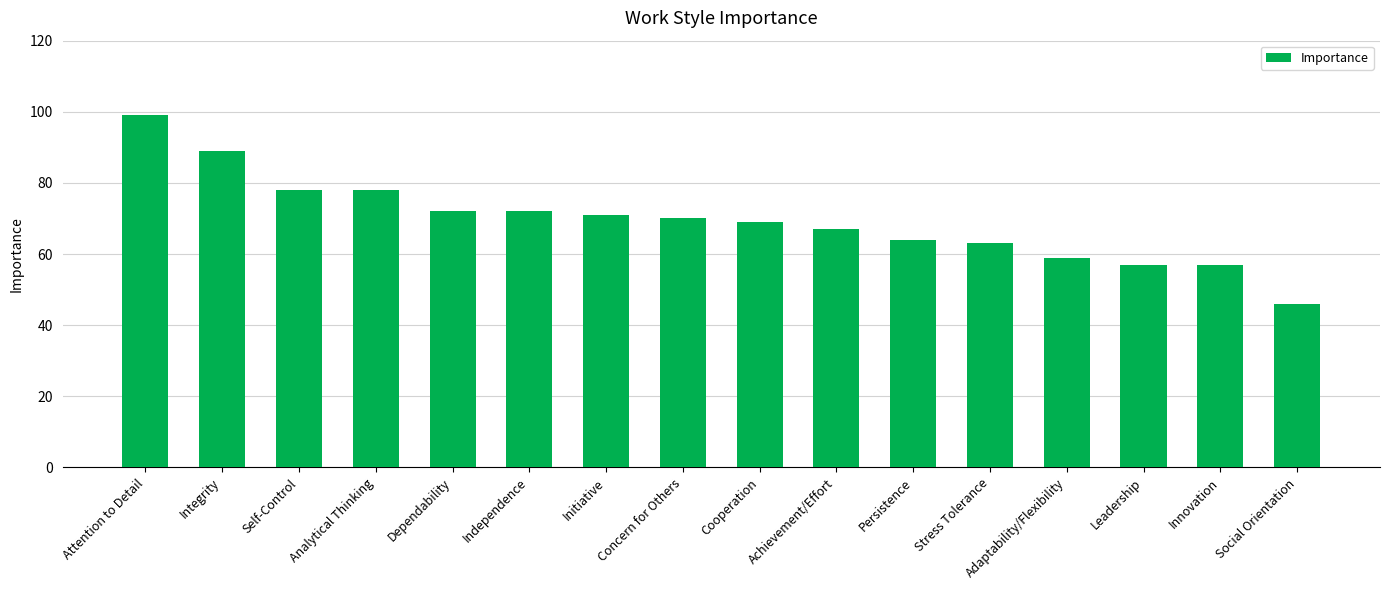

How many distinct data groups are displayed?

1